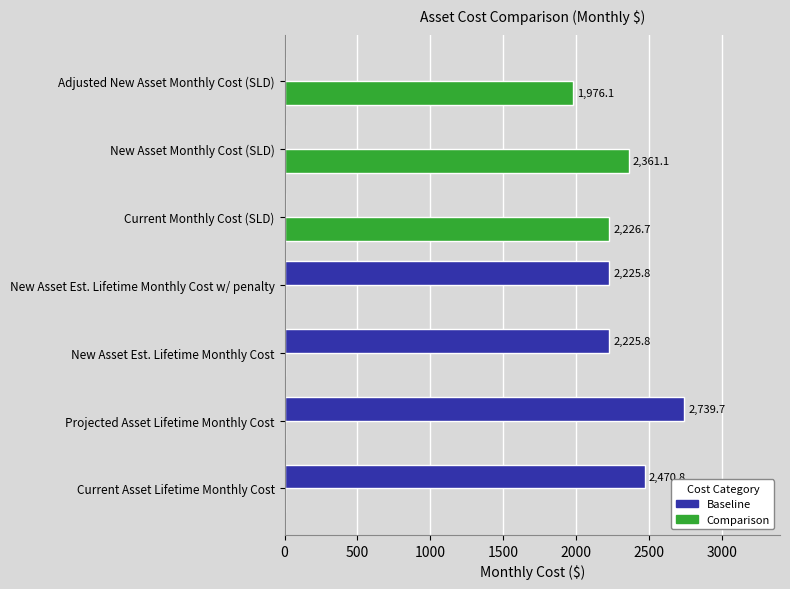

At which label is Comparison closest to 1180?

Adjusted New Asset Monthly Cost (SLD)